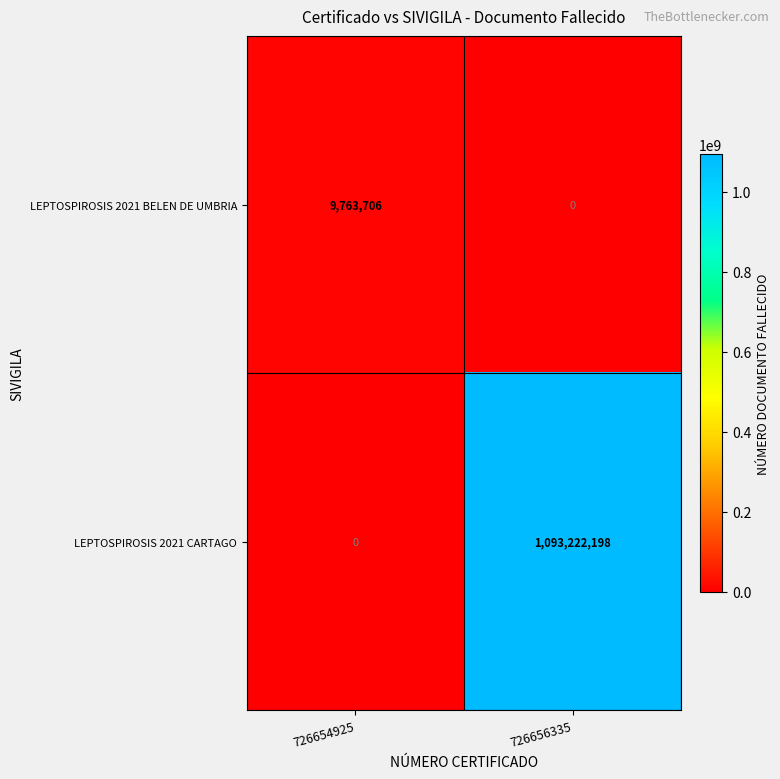

The value of LEPTOSPIROSIS 2021 CARTAGO at 726654925 is 0. True or false?

True